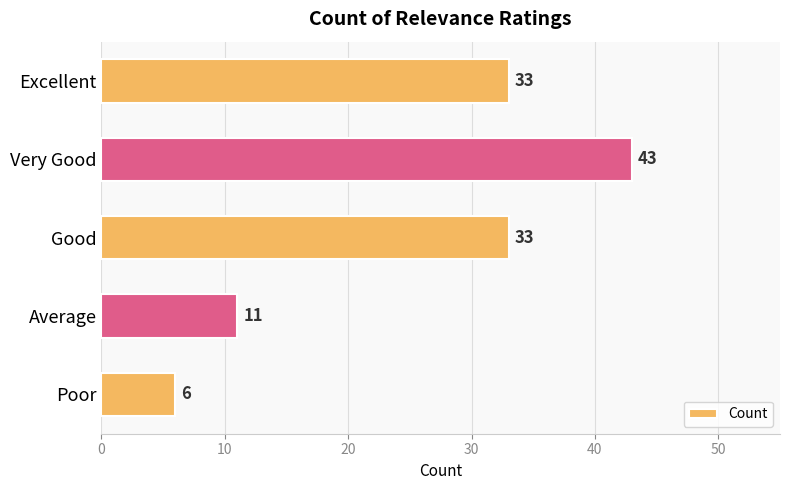

What is the difference between the values at Good and Very Good?

10